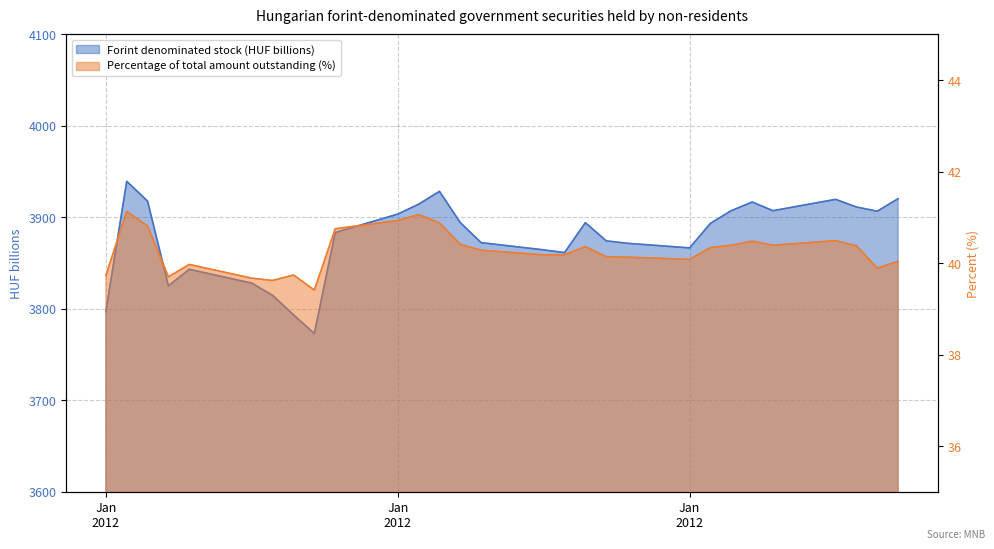

What is the sum of all Percentage of total amount outstanding (%) values?

1167.6